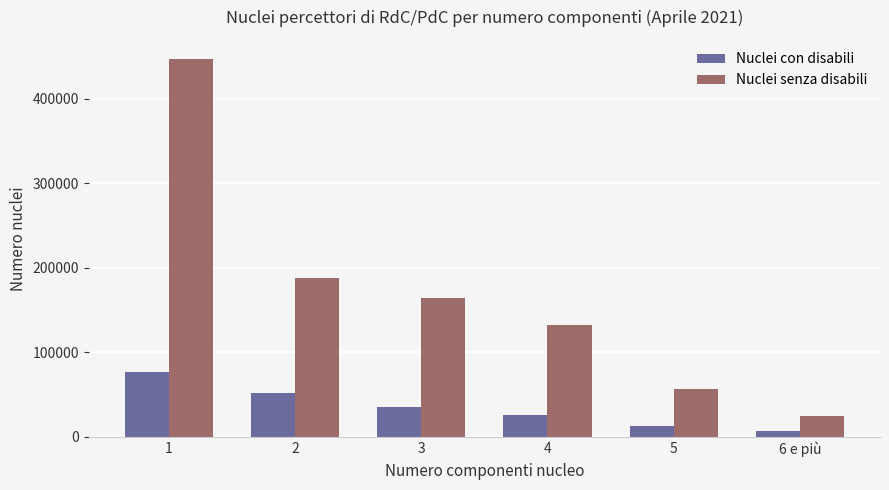

The Nuclei con disabili series shows 35075 at 3. True or false?

True